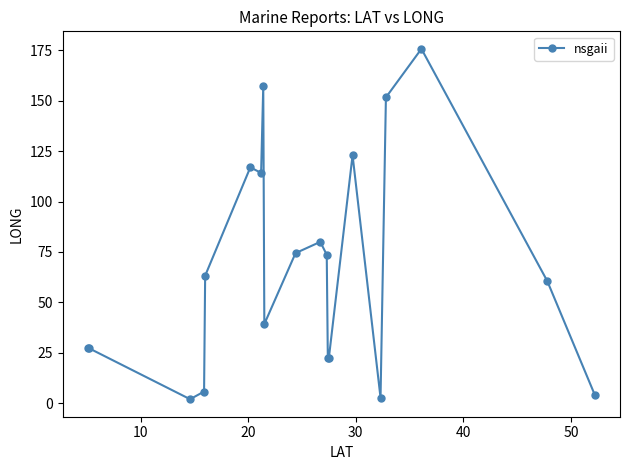

What is the value of the 8th point from the left?

157.2